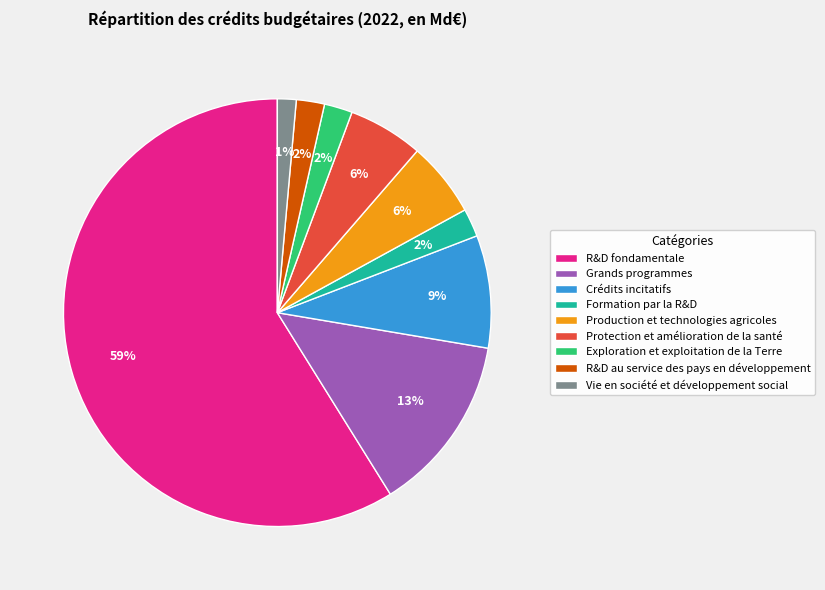

Which slice is the smallest?

Vie en société et développement social